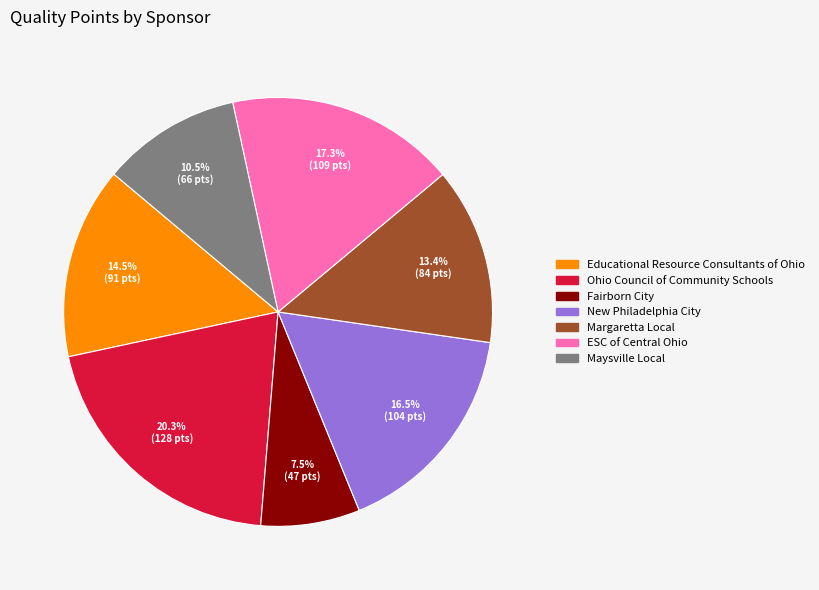

Count the number of slices in the pie.

7